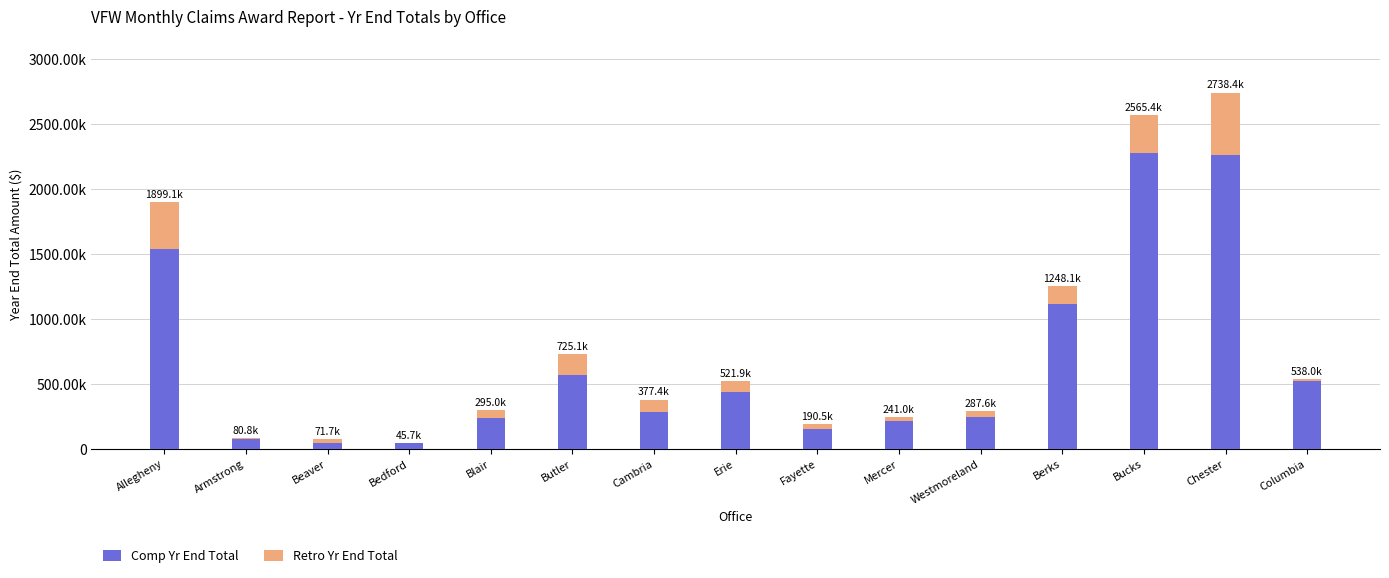

What are all the series names shown in the legend?

Comp Yr End Total, Retro Yr End Total